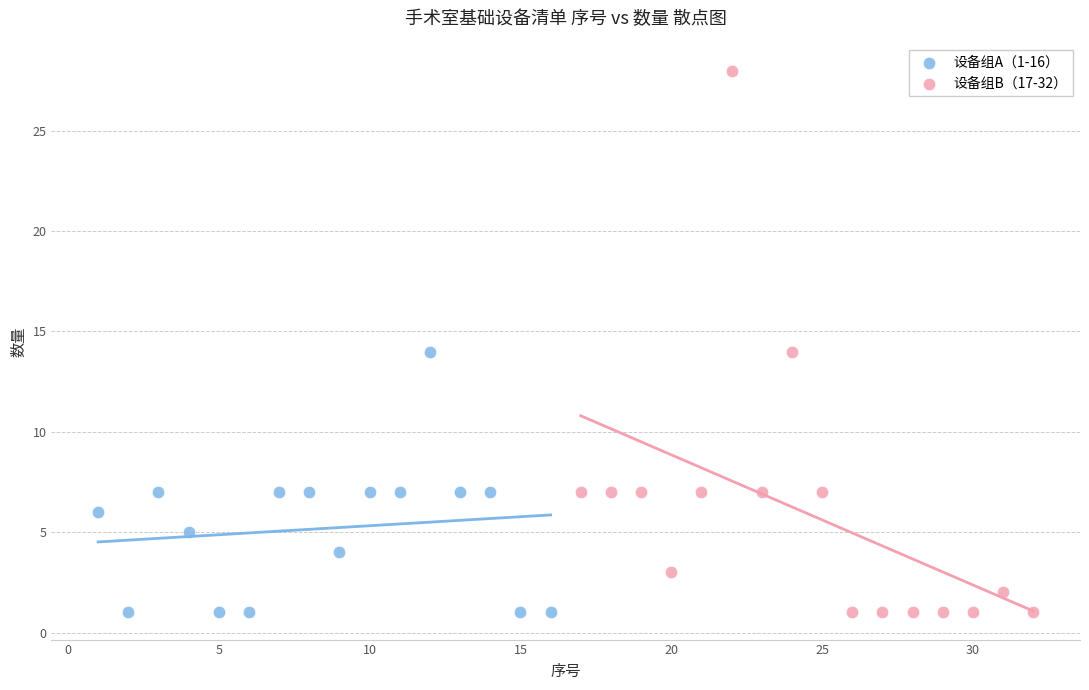

Which series reaches the maximum Y coordinate?

设备组B（17-32）